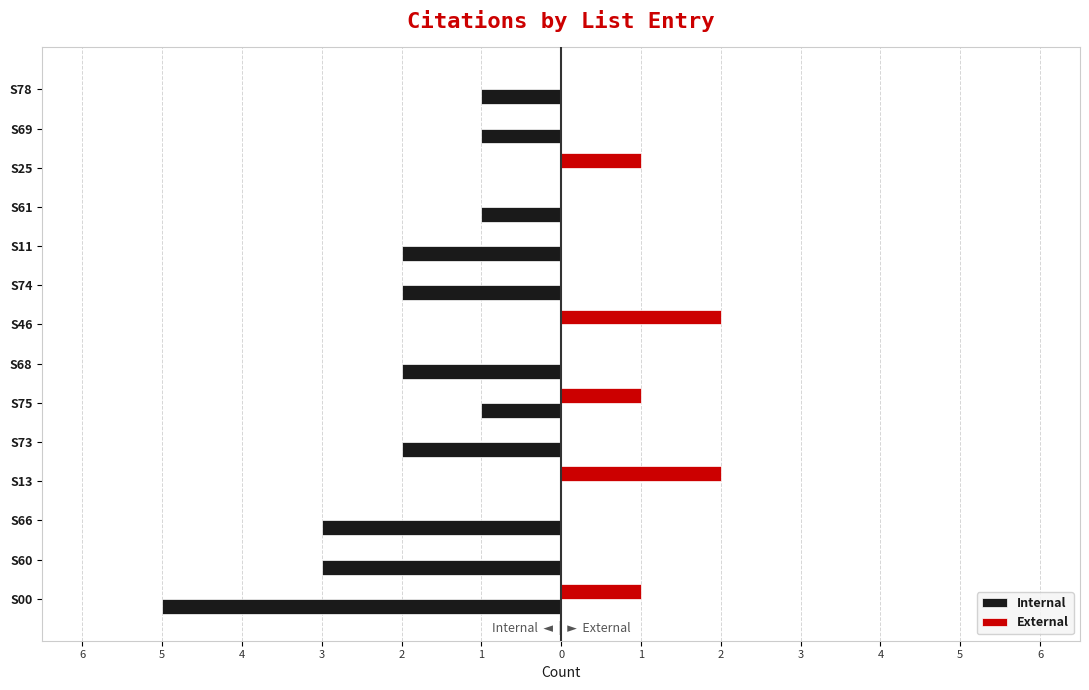

What are all the series names shown in the legend?

Internal, External